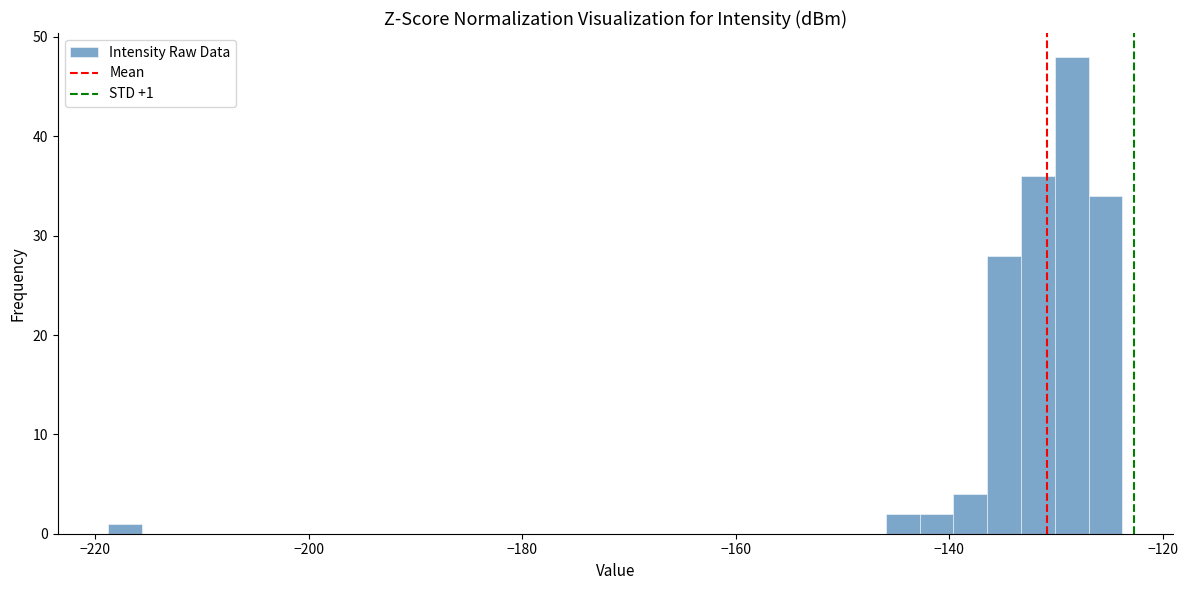

Read against the x-axis, roughly where is the centre of the tallest bar?

-128